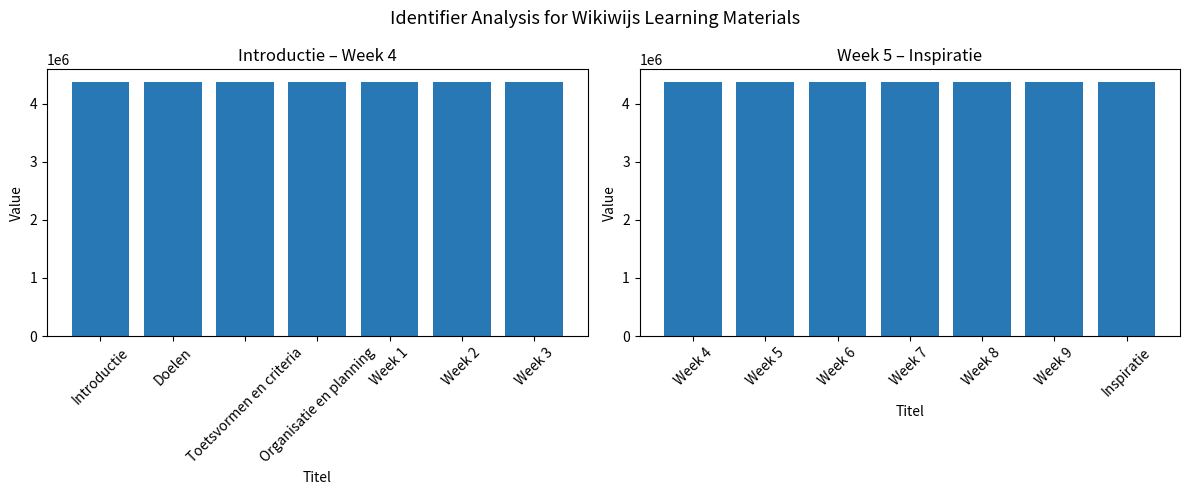

At how many categories does at least one series exceed 4372332?

7